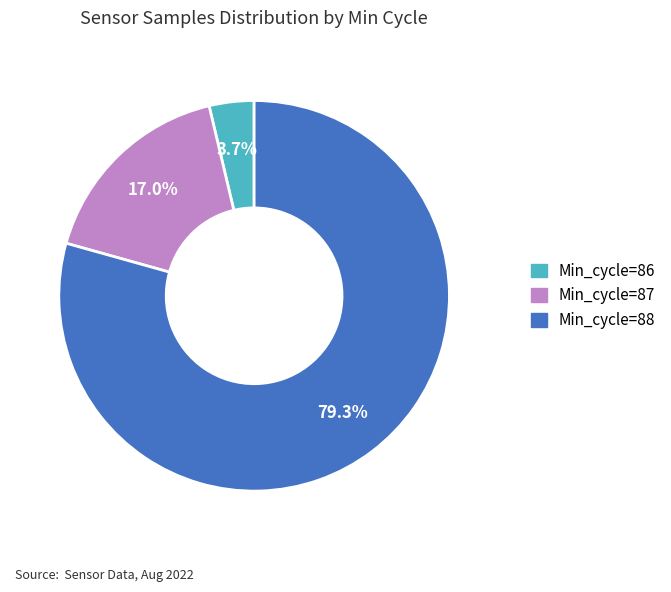

How many slices are in this pie chart?

3